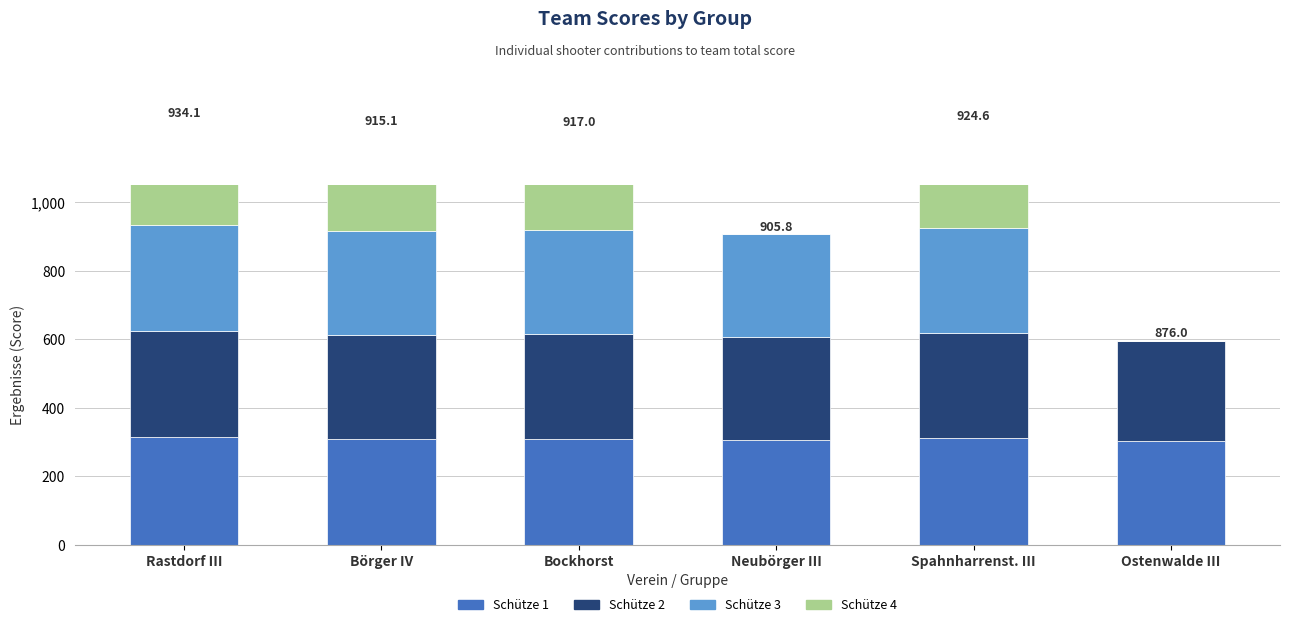

The Schütze 4 series shows 109.3 at Bockhorst. True or false?

False